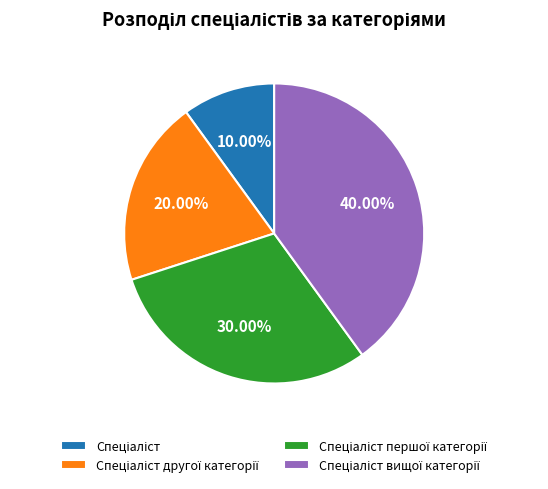

Is there any slice that represents more than half of the pie?

No